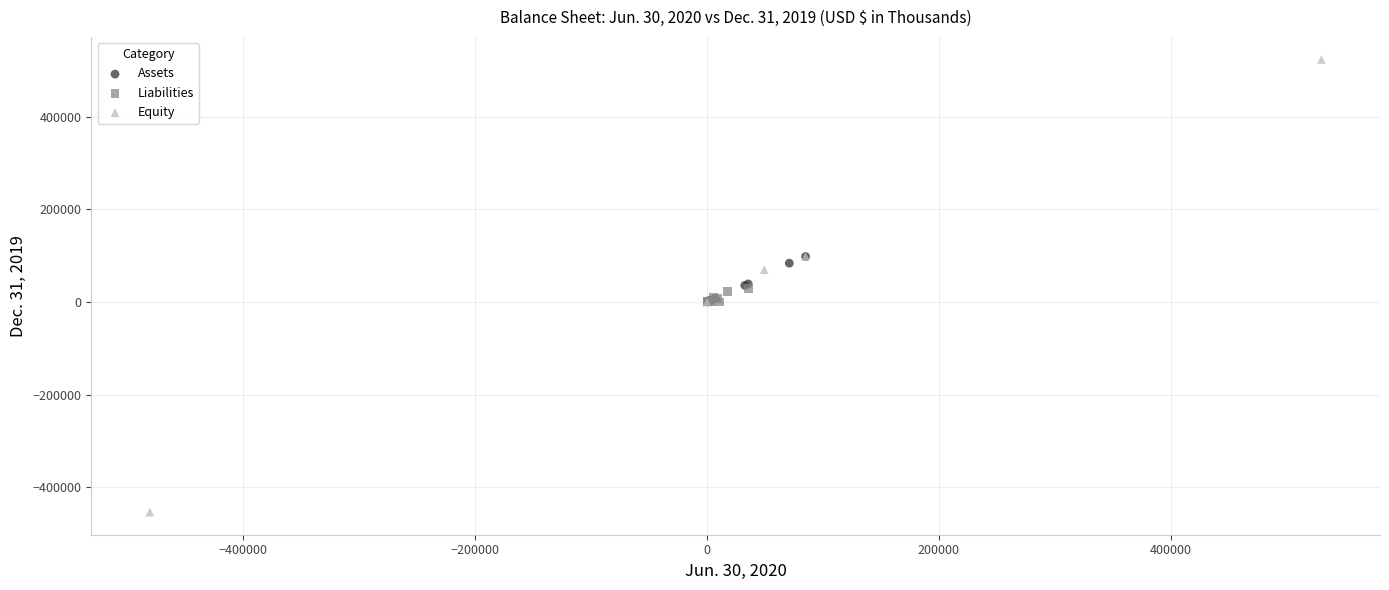

Which series reaches the maximum Y coordinate?

Equity